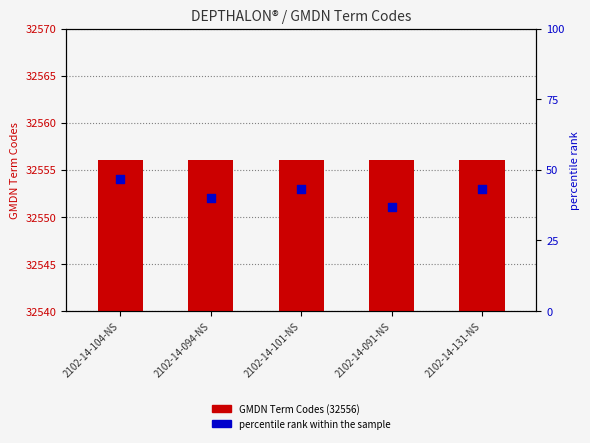

Approximately how many times larger is the value at 2102-14-104-NS compared to 2102-14-091-NS?

1.0